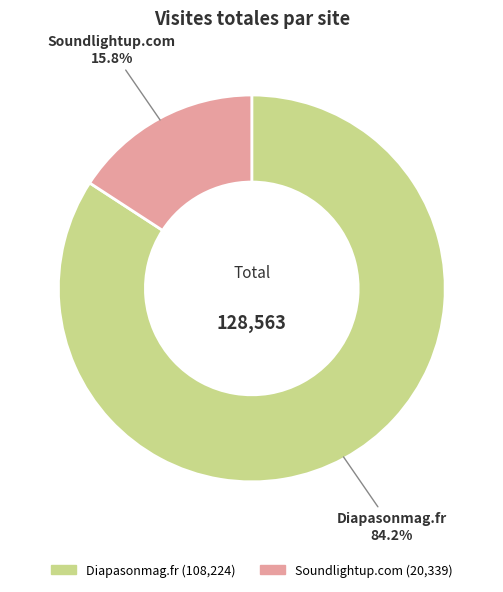

To the nearest percent, what is the difference between the Soundlightup.com and Diapasonmag.fr slice percentages?

68%